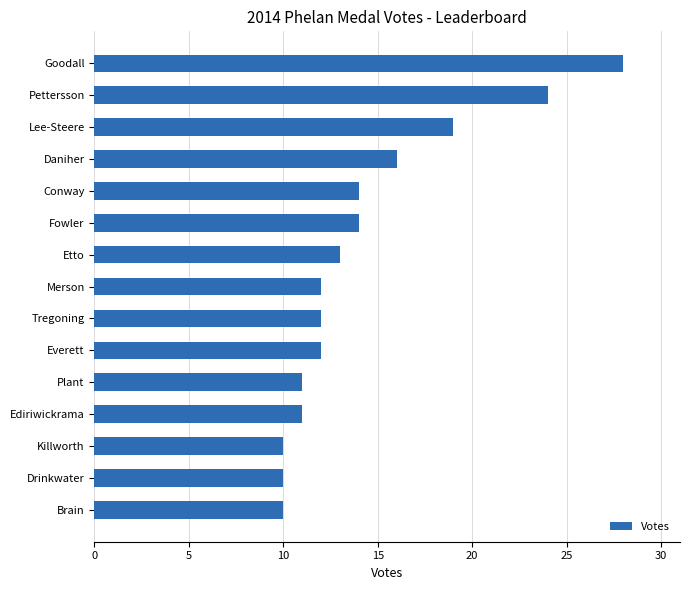

The value at Fowler is 14. True or false?

True